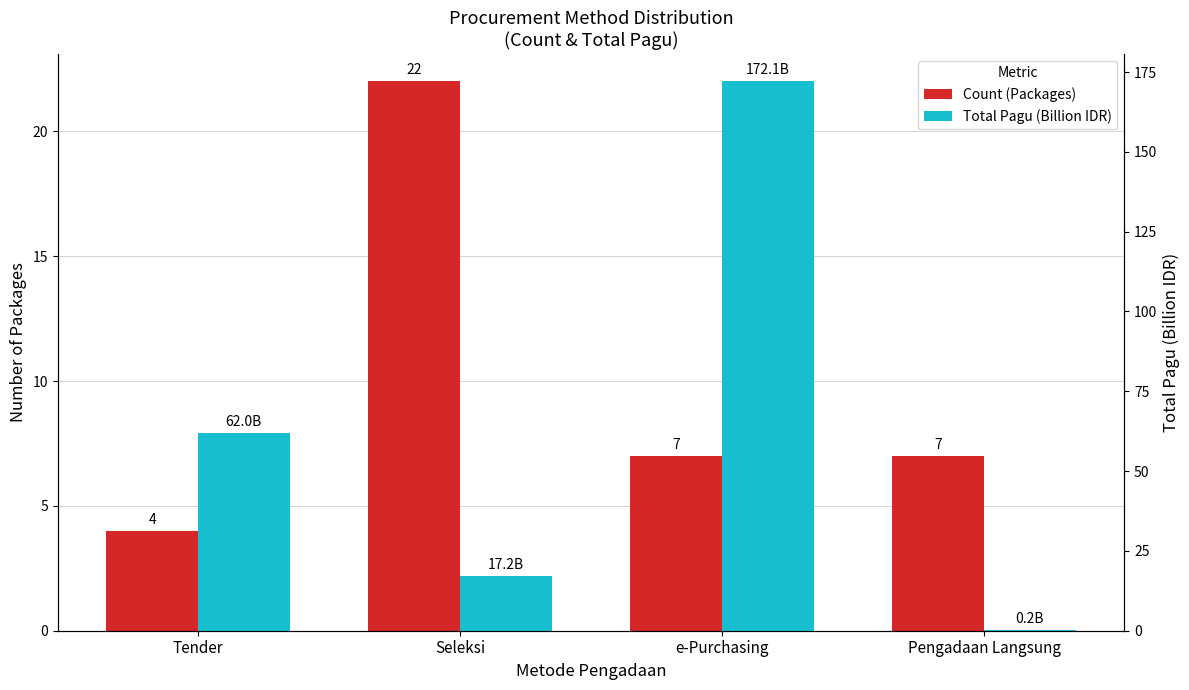

What are all the series names shown in the legend?

Count (Packages), Total Pagu (Billion IDR)